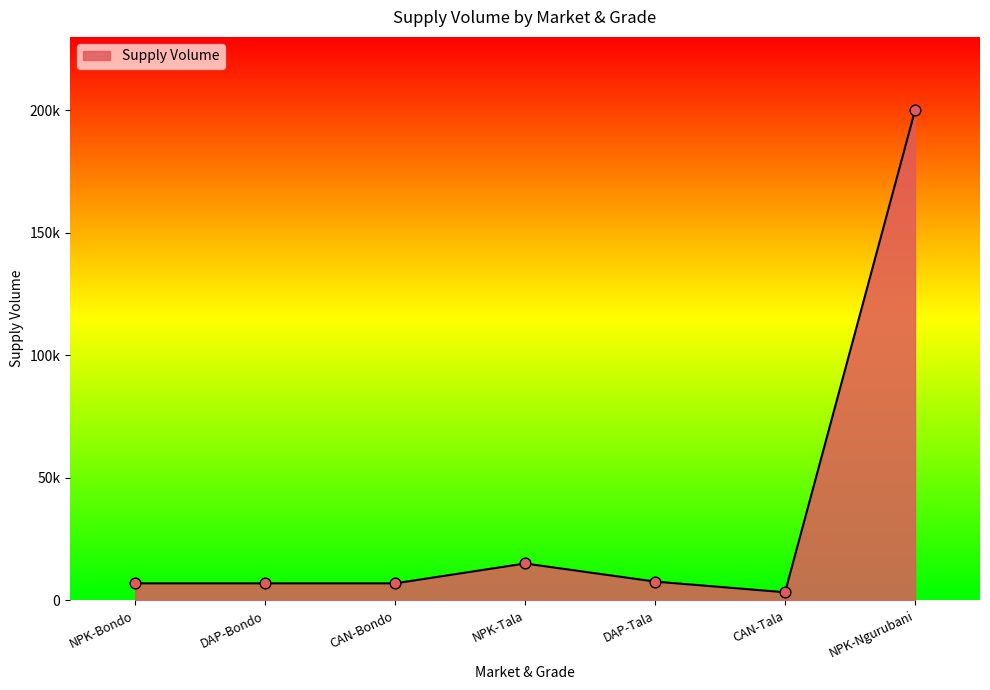

Between NPK-Tala and DAP-Tala, which is larger?

NPK-Tala